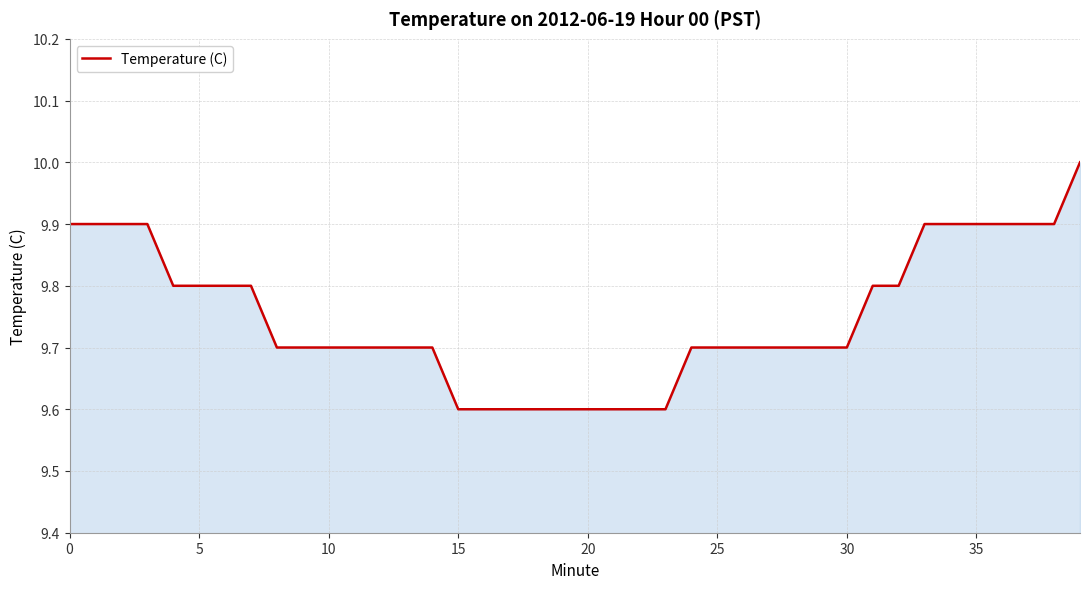

What is the smallest value displayed?

9.6